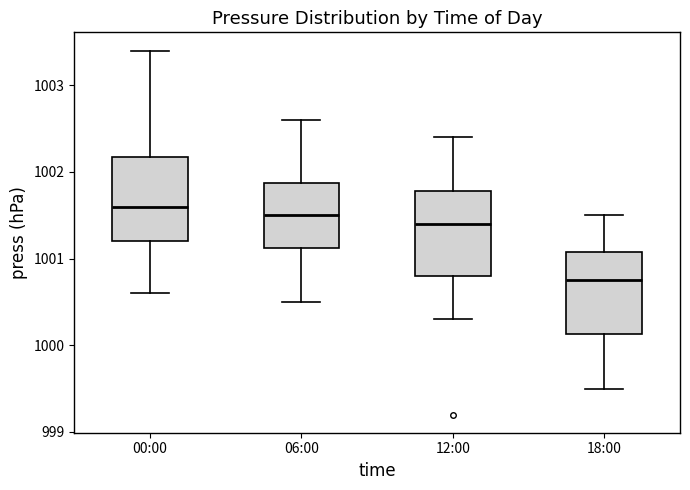

Reading left to right, read every box against the y-axis: the position of its median line, the range the box covers, and the ends of its whiskers. The values are not printed on the chart, so give them approximately, as read against the axis.

00:00: median 1001.6, box 1001.2 to 1002.2, whiskers 1000.6 to 1003.4
06:00: median 1001.5, box 1001.1 to 1001.9, whiskers 1000.5 to 1002.6
12:00: median 1001.4, box 1000.8 to 1001.8, whiskers 1000.3 to 1002.4
18:00: median 1000.8, box 1000.1 to 1001.1, whiskers 999.5 to 1001.5